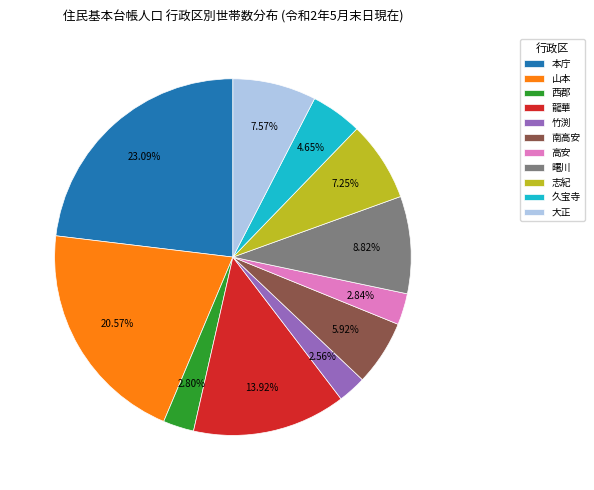

How many slices are in this pie chart?

11